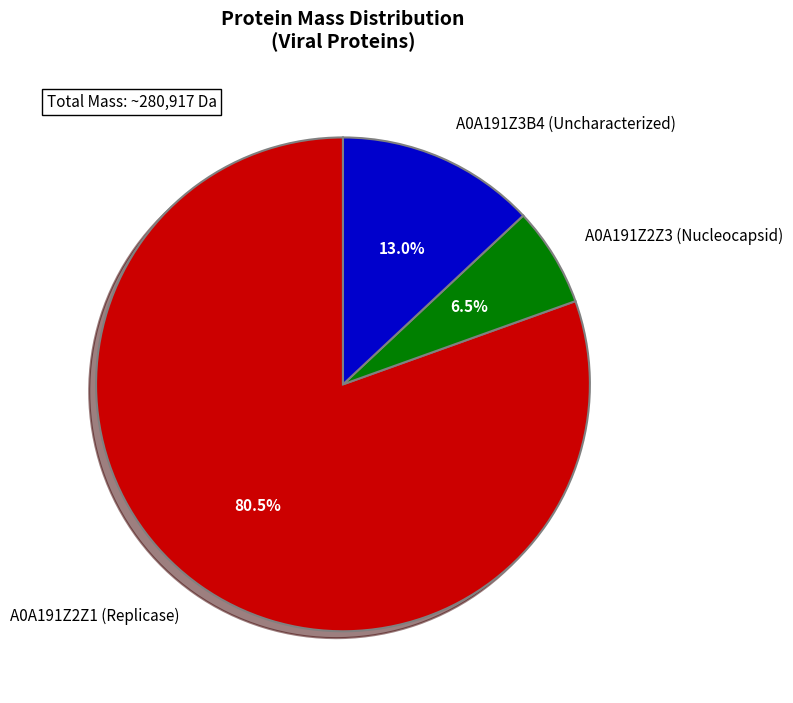

What is the ratio of the value at A0A191Z2Z1 (Replicase) to the value at A0A191Z3B4 (Uncharacterized)?

6.2